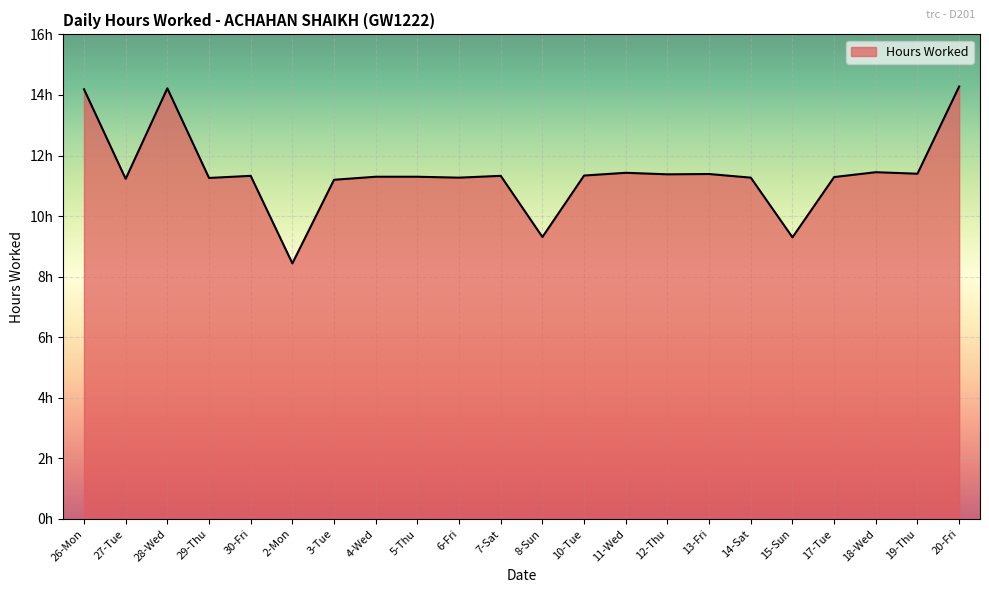

Where is the first local minimum?

27-Tue